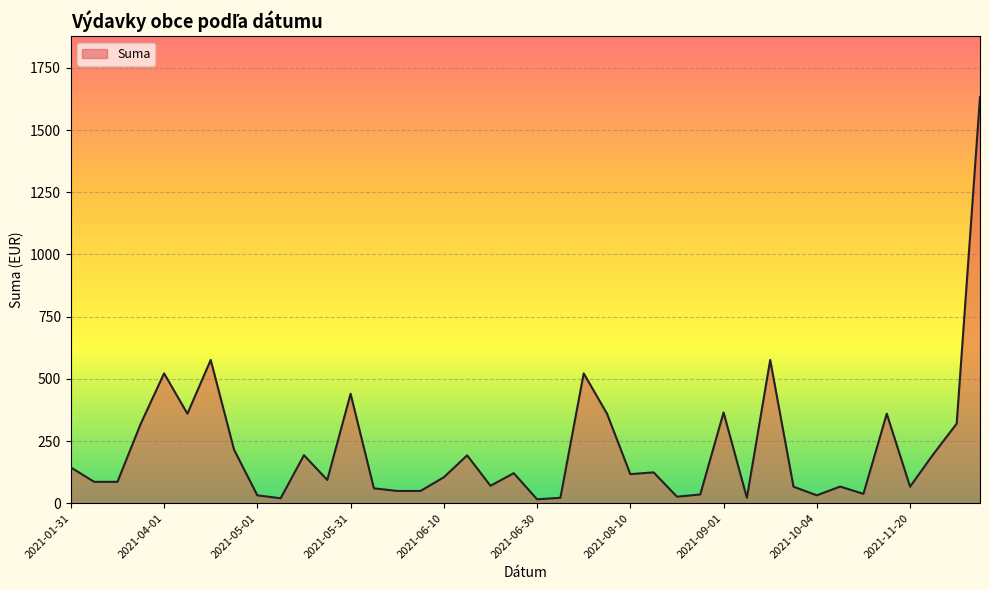

True or false: there are more than 1 points higher than both neighbors.

True